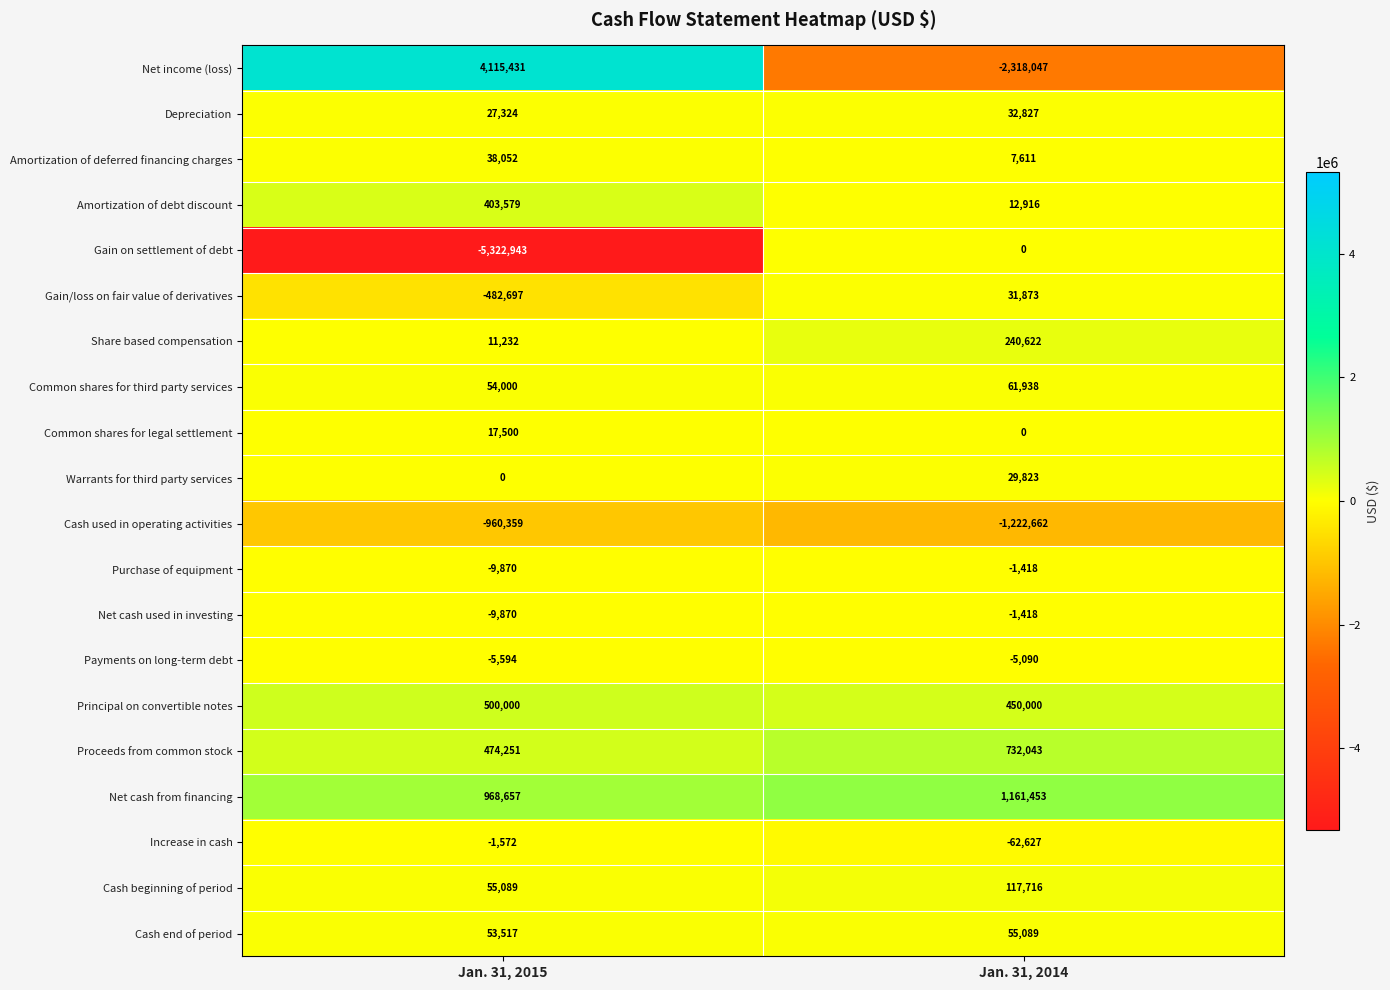

What is the average value of the Warrants for third party services series?

14912